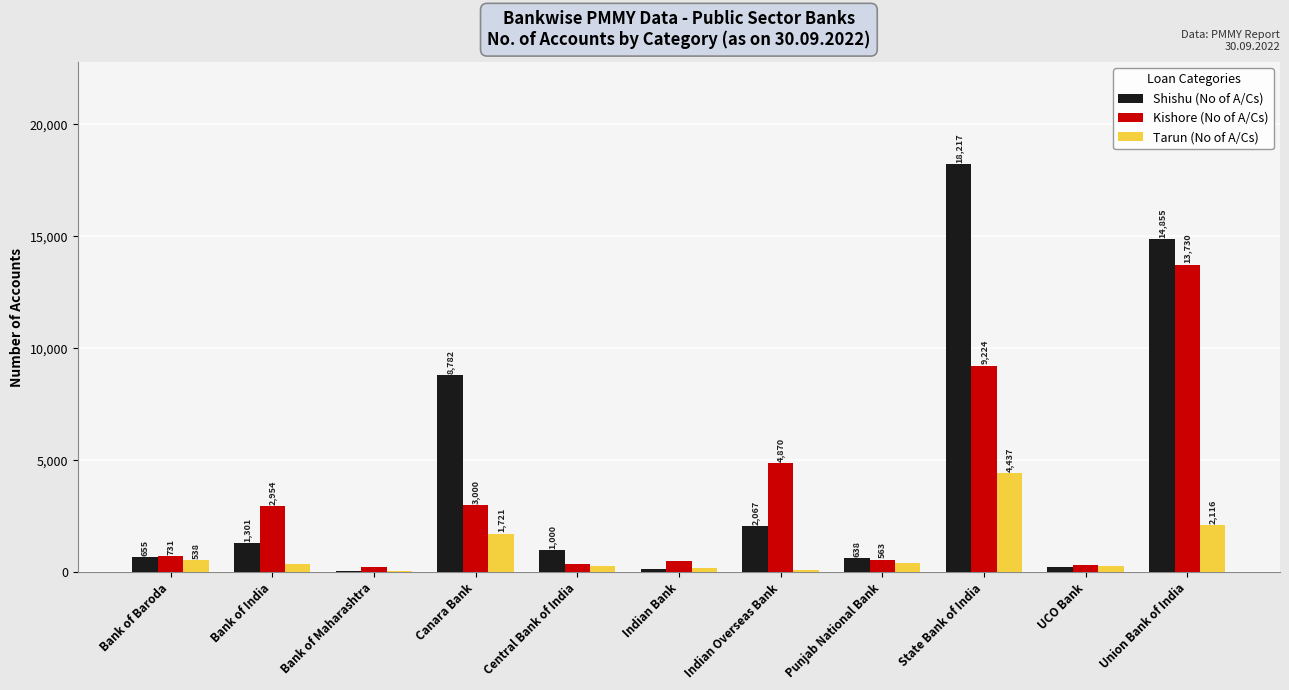

Which series changed the most between Bank of India and Indian Bank?

Kishore (No of A/Cs)